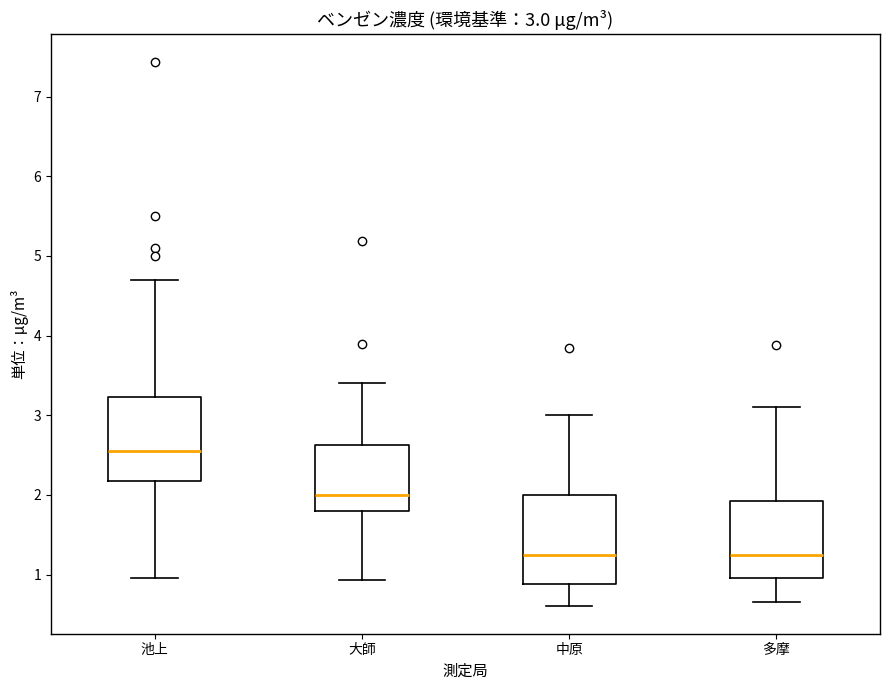

Which box has the highest median line?

池上